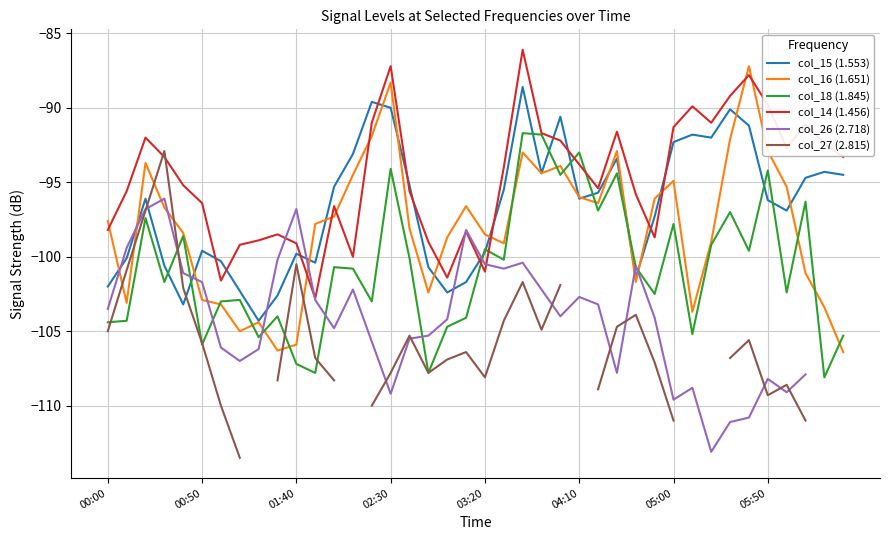

What is the difference between the highest and lowest values at 8?

7.3